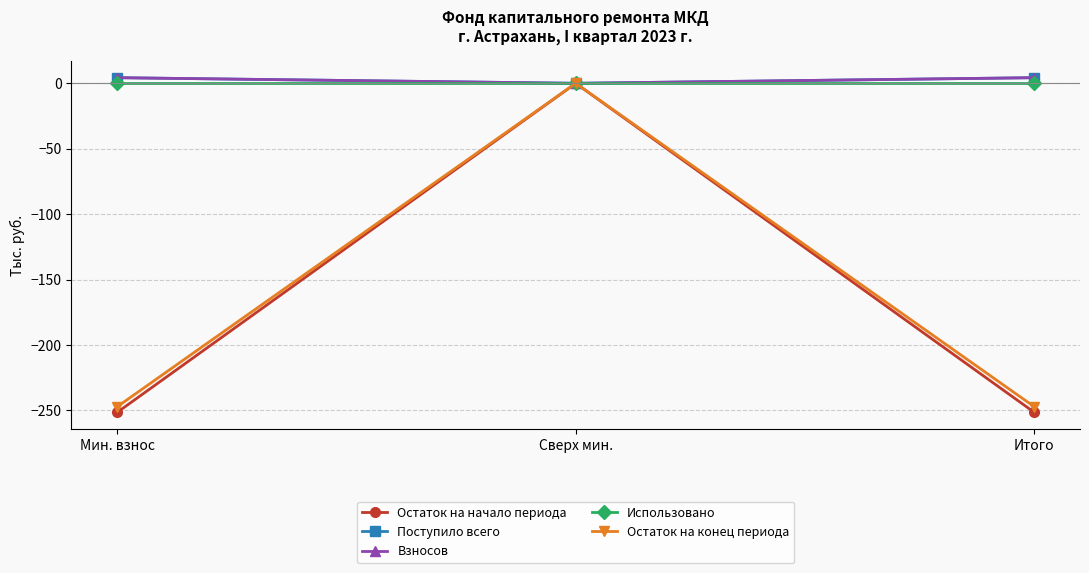

Does the chart have visible grid lines?

Yes